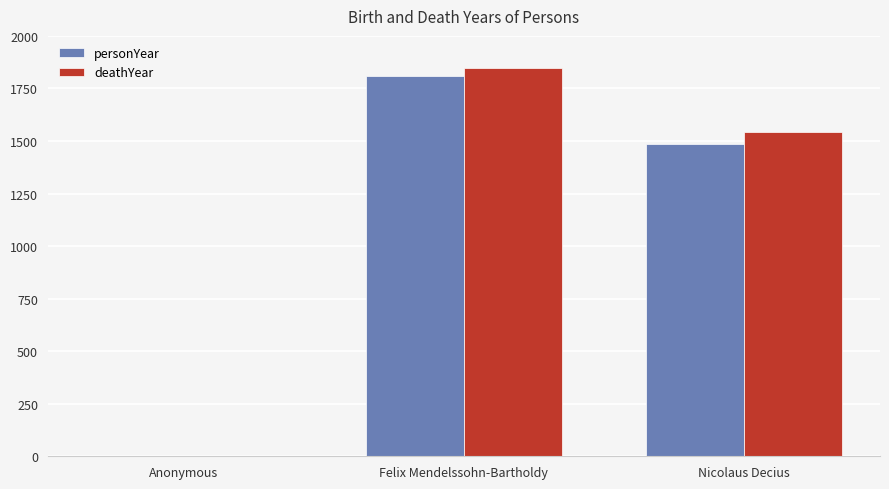

Are the bars grouped side by side (vs. stacked)?

Yes